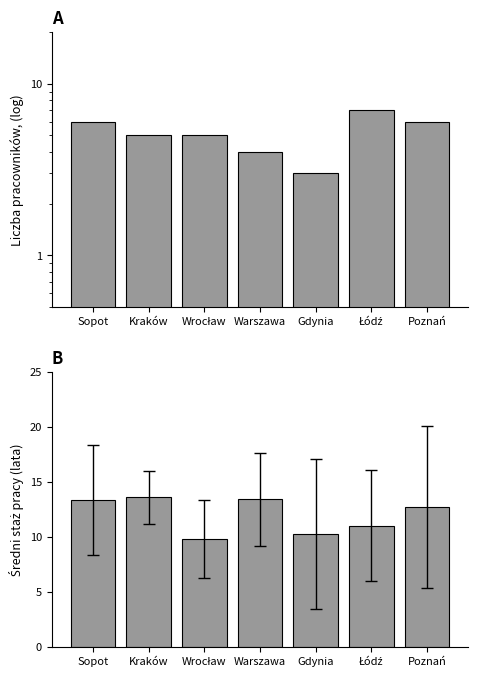

Which label corresponds to the smallest value in the chart?

Gdynia